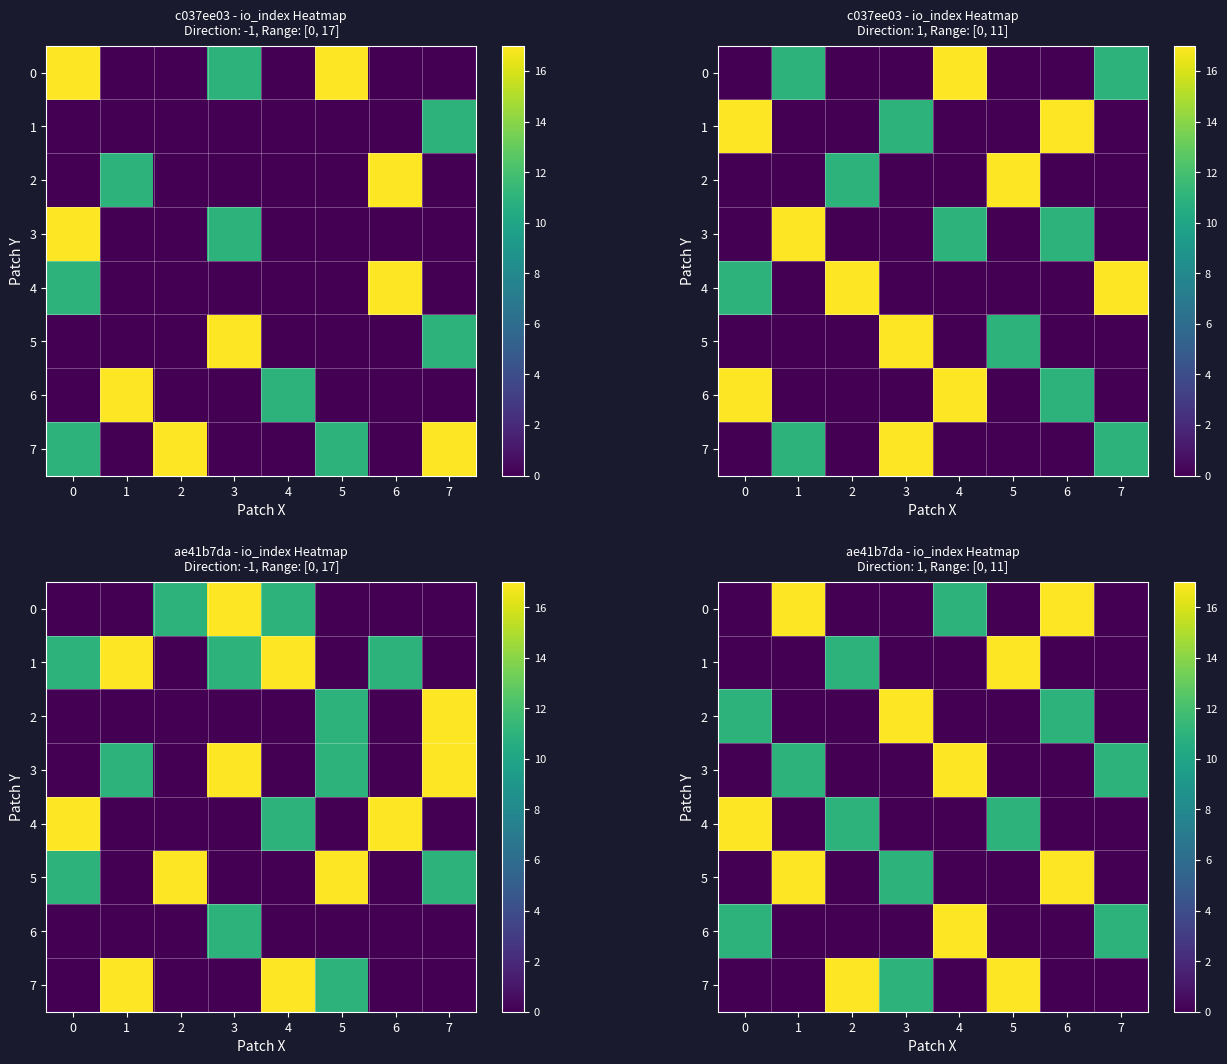

Between 0 and 3, which series saw the biggest shift?

4